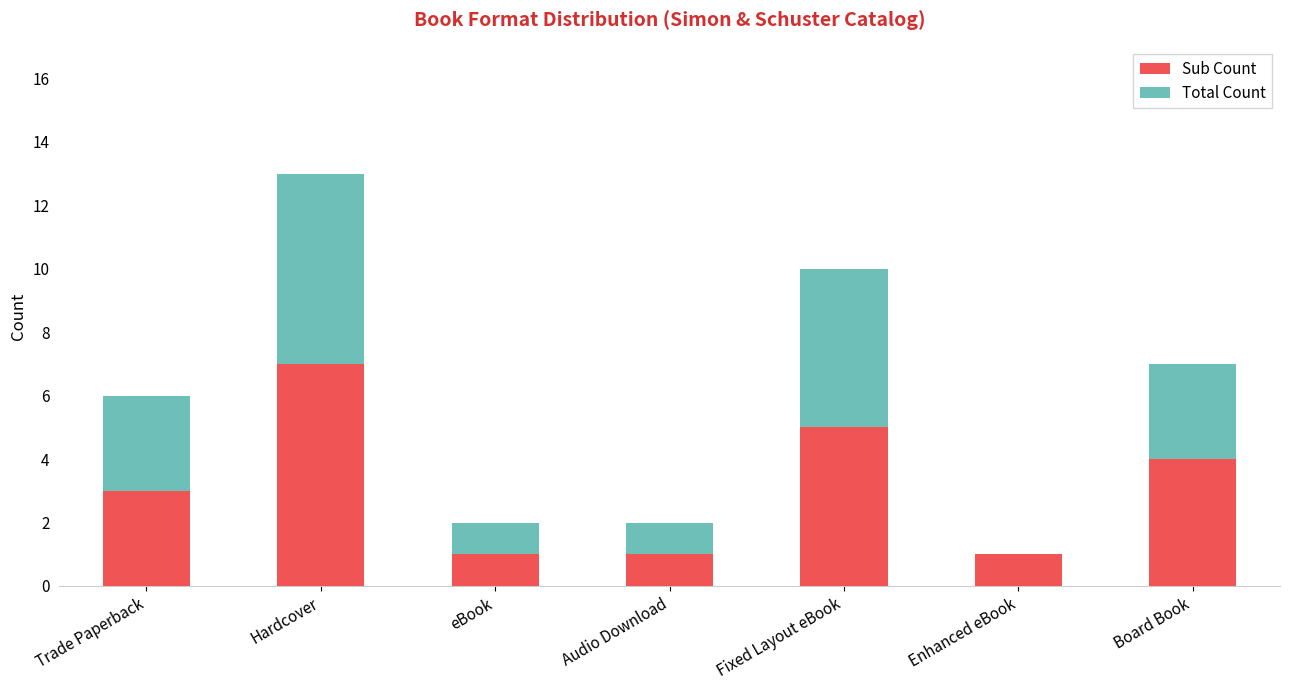

At which category is the sum across all series the highest?

Hardcover